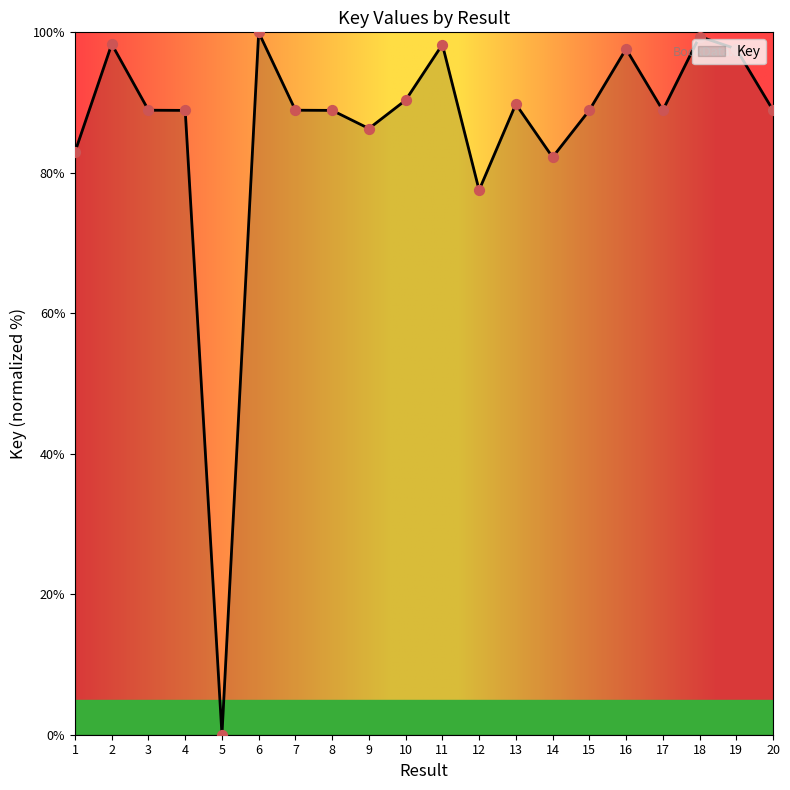

What is the change in value from 13 to 14?

-7.6